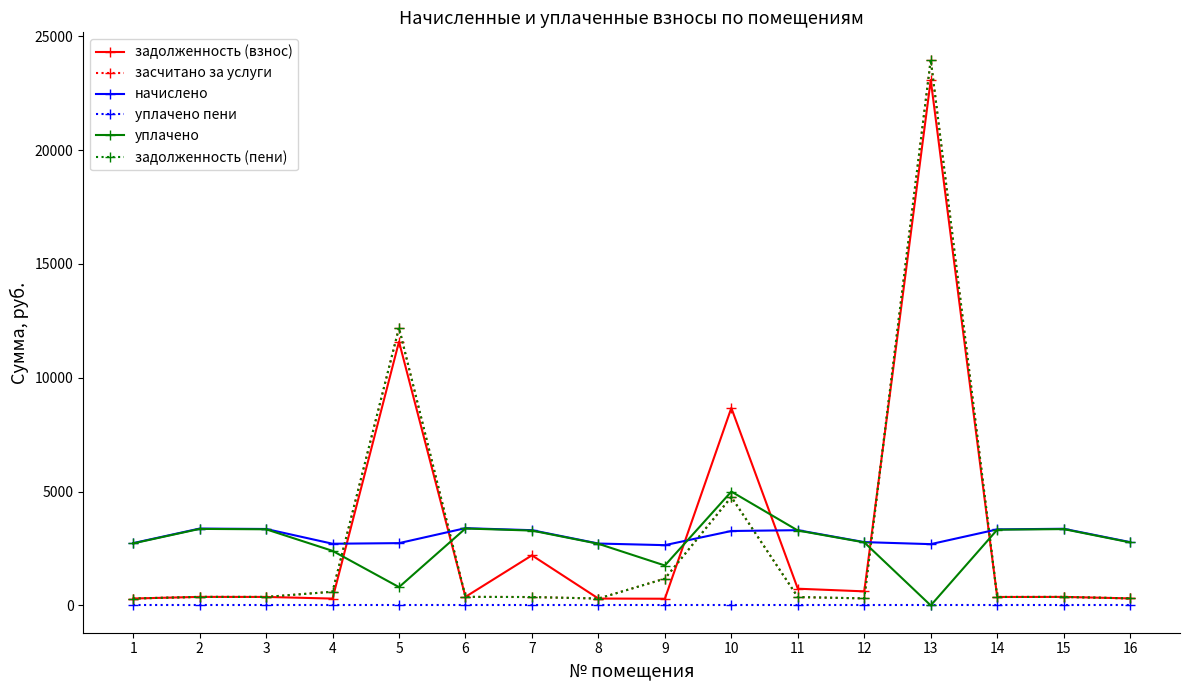

What is the average value of the засчитано за услуги series?

2908.4